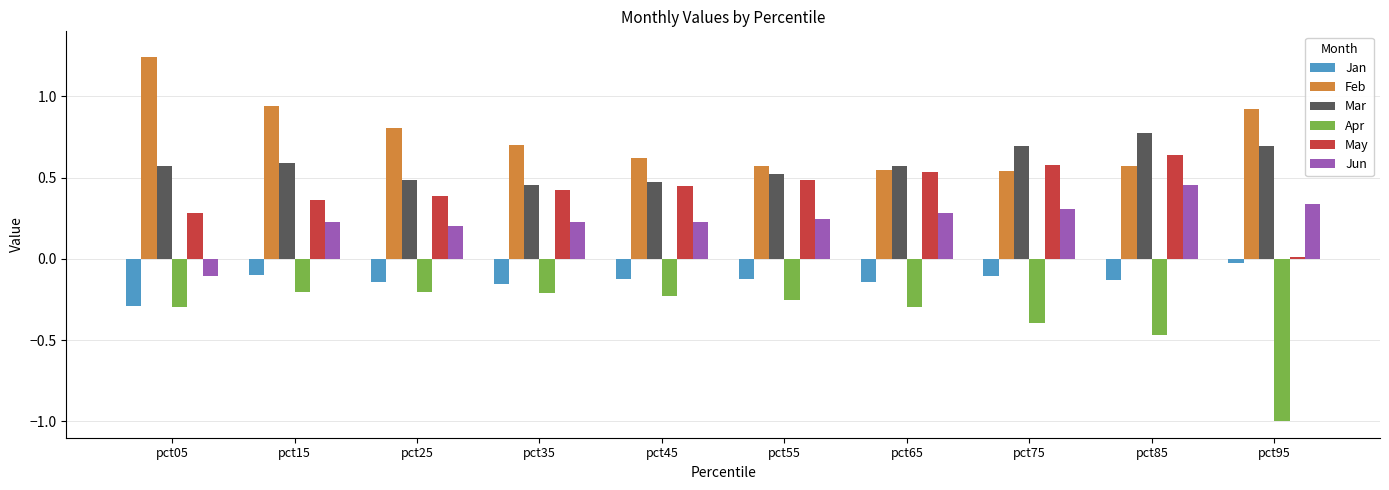

What value does the Feb series have at pct25?

0.8